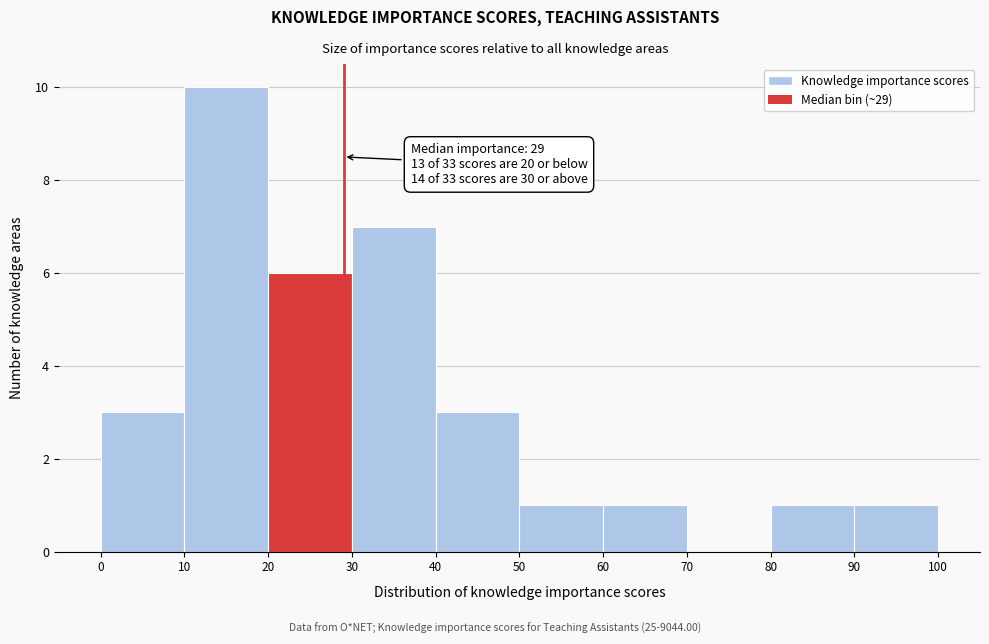

Over which range of the x-axis is the bar tallest?

10 to 20